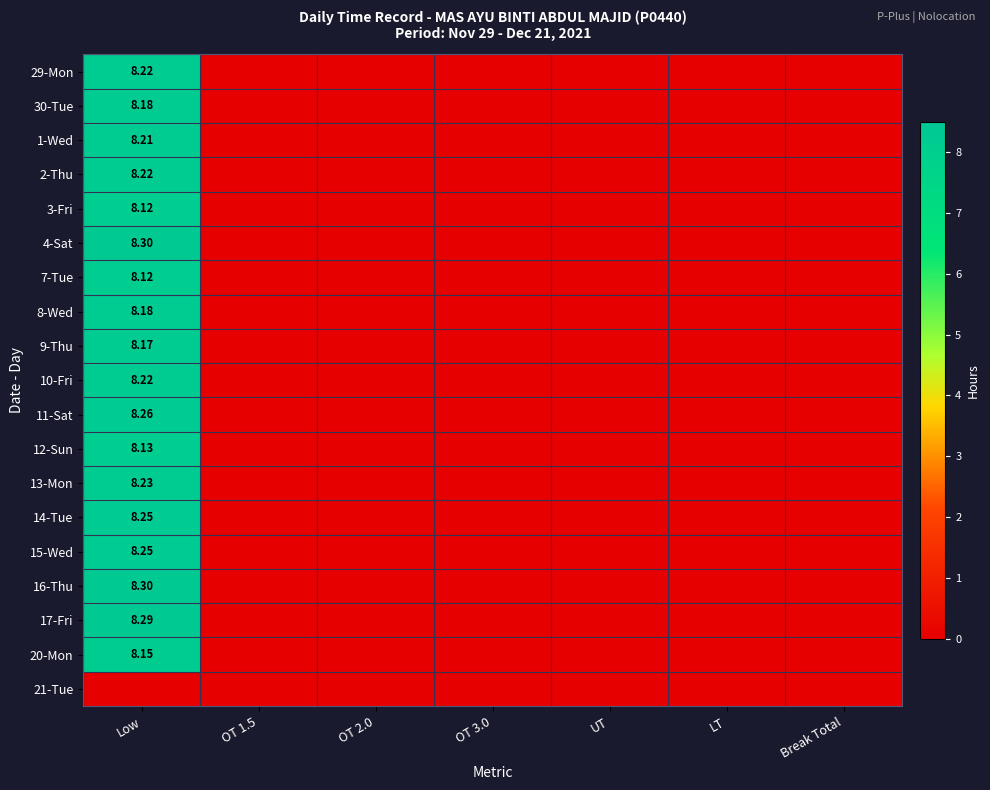

Is the value of 1-Wed at OT 1.5 greater than the value of 29-Mon at UT?

No